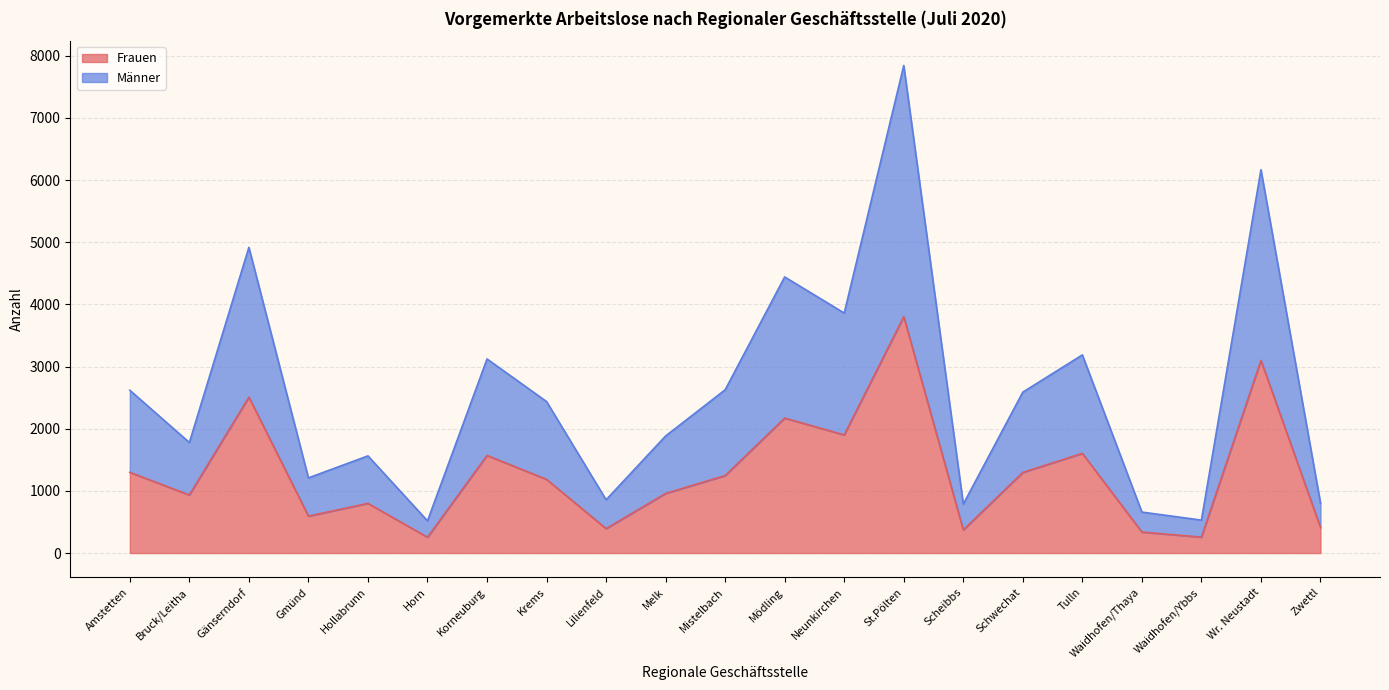

At which category is the sum across all series the highest?

St.Pölten